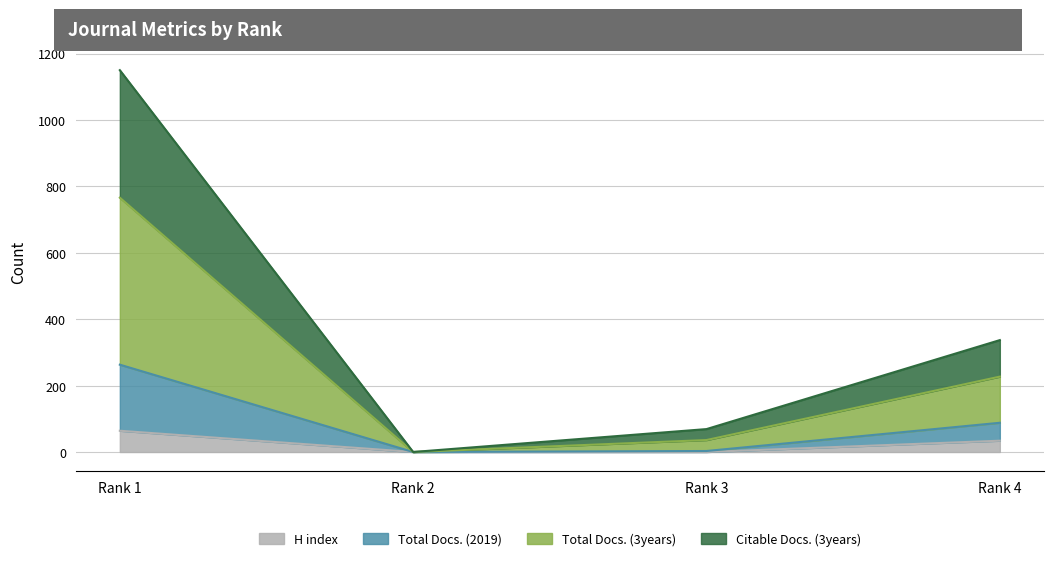

At which label does H index reach its peak?

Rank 1